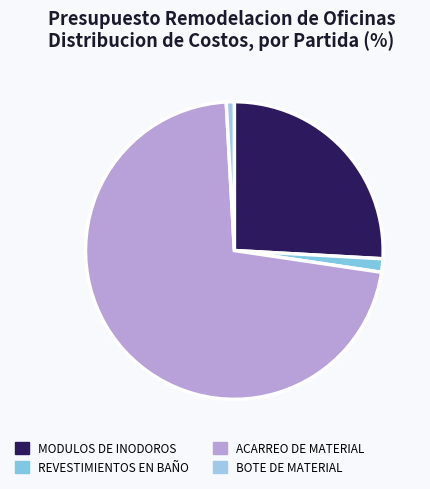

To the nearest percent, what is the difference between the largest and smallest slice percentages?

71%